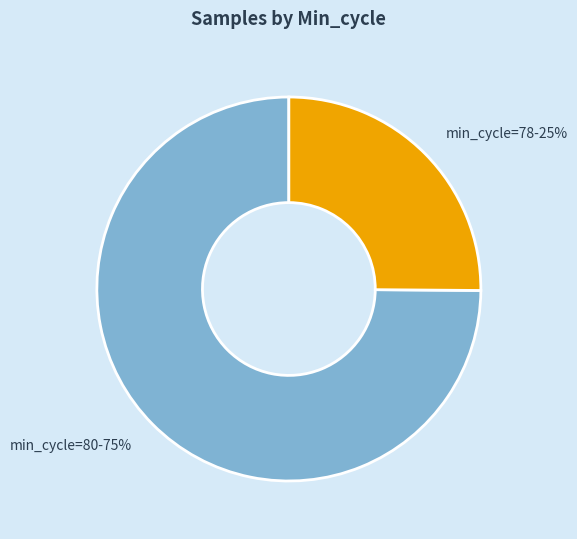

Is there any slice that represents more than half of the pie?

Yes